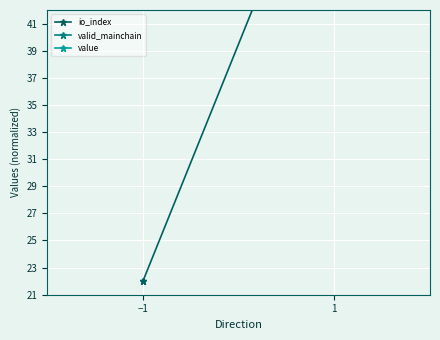

Rank the series by their maximum value, from highest to lowest.

io_index, valid_mainchain, value